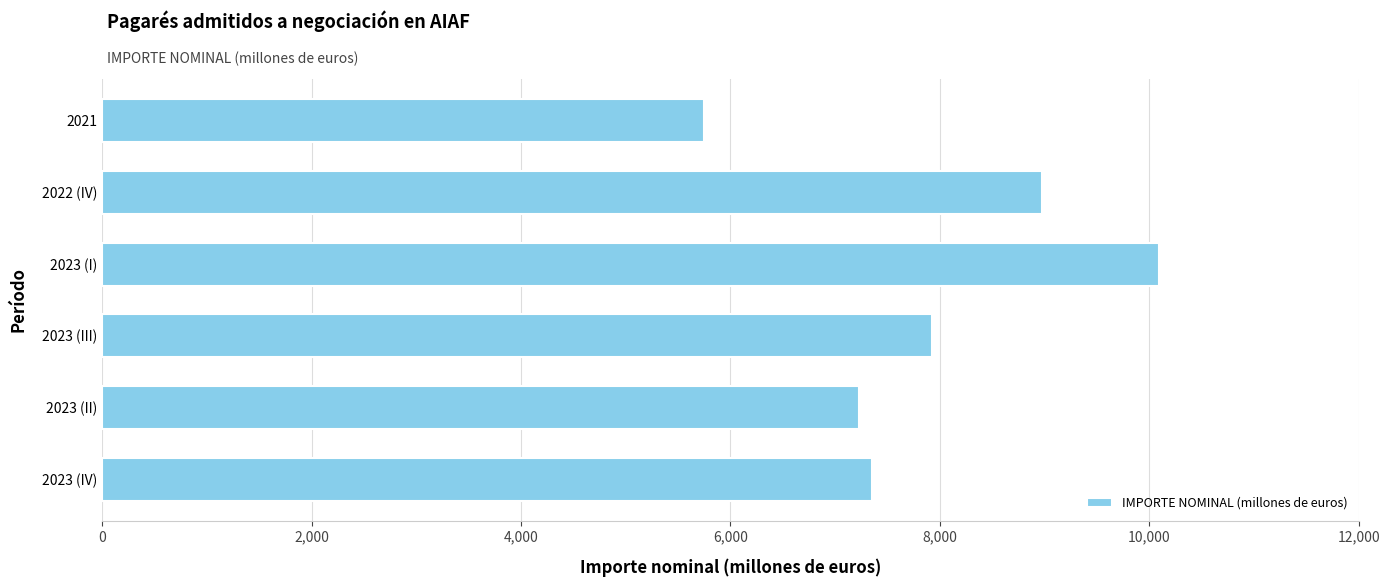

What is the average value?

7885.1